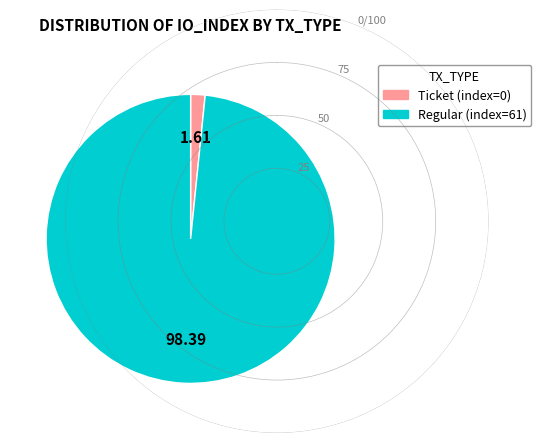

Which slice is the largest?

Regular (index=61)